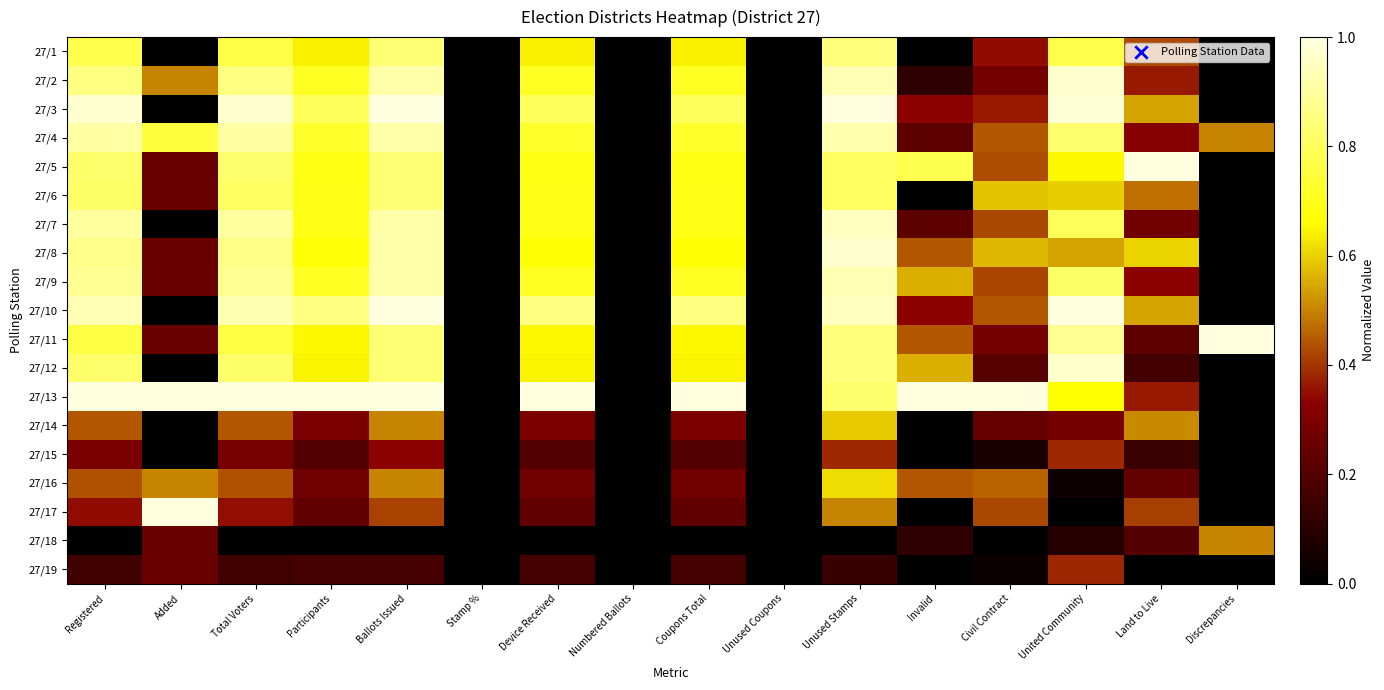

Reading right to left, list all the values displayed in this chart.

27/1: Discrepancies=0.0	Land to Live=0.4	United Community=0.8	Civil Contract=0.3	Invalid=0.0	Unused Stamps=0.9	Unused Coupons=0.0	Coupons Total=0.6	Numbered Ballots=0.0	Device Received=0.6	Stamp %=0.0	Ballots Issued=0.8	Participants=0.6	Total Voters=0.8	Added=0.0	Registered=0.8
27/2: Discrepancies=0.0	Land to Live=0.4	United Community=1.0	Civil Contract=0.3	Invalid=0.1	Unused Stamps=0.9	Unused Coupons=0.0	Coupons Total=0.7	Numbered Ballots=0.0	Device Received=0.7	Stamp %=0.0	Ballots Issued=0.9	Participants=0.7	Total Voters=0.9	Added=0.5	Registered=0.9
27/3: Discrepancies=0.0	Land to Live=0.5	United Community=1.0	Civil Contract=0.4	Invalid=0.3	Unused Stamps=1.0	Unused Coupons=0.0	Coupons Total=0.8	Numbered Ballots=0.0	Device Received=0.8	Stamp %=0.0	Ballots Issued=1.0	Participants=0.8	Total Voters=1.0	Added=0.0	Registered=1.0
27/4: Discrepancies=0.5	Land to Live=0.3	United Community=0.8	Civil Contract=0.4	Invalid=0.2	Unused Stamps=0.9	Unused Coupons=0.0	Coupons Total=0.7	Numbered Ballots=0.0	Device Received=0.7	Stamp %=0.0	Ballots Issued=0.9	Participants=0.7	Total Voters=0.9	Added=0.8	Registered=0.9
27/5: Discrepancies=0.0	Land to Live=1.0	United Community=0.6	Civil Contract=0.4	Invalid=0.8	Unused Stamps=0.8	Unused Coupons=0.0	Coupons Total=0.7	Numbered Ballots=0.0	Device Received=0.7	Stamp %=0.0	Ballots Issued=0.8	Participants=0.7	Total Voters=0.8	Added=0.2	Registered=0.8
27/6: Discrepancies=0.0	Land to Live=0.5	United Community=0.6	Civil Contract=0.6	Invalid=0.0	Unused Stamps=0.8	Unused Coupons=0.0	Coupons Total=0.7	Numbered Ballots=0.0	Device Received=0.7	Stamp %=0.0	Ballots Issued=0.8	Participants=0.7	Total Voters=0.8	Added=0.2	Registered=0.8
27/7: Discrepancies=0.0	Land to Live=0.3	United Community=0.8	Civil Contract=0.4	Invalid=0.2	Unused Stamps=1.0	Unused Coupons=0.0	Coupons Total=0.7	Numbered Ballots=0.0	Device Received=0.7	Stamp %=0.0	Ballots Issued=0.9	Participants=0.7	Total Voters=0.9	Added=0.0	Registered=0.9
27/8: Discrepancies=0.0	Land to Live=0.6	United Community=0.5	Civil Contract=0.6	Invalid=0.4	Unused Stamps=1.0	Unused Coupons=0.0	Coupons Total=0.7	Numbered Ballots=0.0	Device Received=0.7	Stamp %=0.0	Ballots Issued=0.9	Participants=0.7	Total Voters=0.9	Added=0.2	Registered=0.9
27/9: Discrepancies=0.0	Land to Live=0.3	United Community=0.8	Civil Contract=0.4	Invalid=0.6	Unused Stamps=0.9	Unused Coupons=0.0	Coupons Total=0.7	Numbered Ballots=0.0	Device Received=0.7	Stamp %=0.0	Ballots Issued=0.9	Participants=0.7	Total Voters=0.9	Added=0.2	Registered=0.9
27/10: Discrepancies=0.0	Land to Live=0.5	United Community=1.0	Civil Contract=0.4	Invalid=0.3	Unused Stamps=1.0	Unused Coupons=0.0	Coupons Total=0.9	Numbered Ballots=0.0	Device Received=0.9	Stamp %=0.0	Ballots Issued=1.0	Participants=0.9	Total Voters=0.9	Added=0.0	Registered=0.9
27/11: Discrepancies=1.0	Land to Live=0.2	United Community=0.9	Civil Contract=0.3	Invalid=0.4	Unused Stamps=0.8	Unused Coupons=0.0	Coupons Total=0.7	Numbered Ballots=0.0	Device Received=0.7	Stamp %=0.0	Ballots Issued=0.8	Participants=0.7	Total Voters=0.8	Added=0.2	Registered=0.8
27/12: Discrepancies=0.0	Land to Live=0.2	United Community=1.0	Civil Contract=0.2	Invalid=0.6	Unused Stamps=0.8	Unused Coupons=0.0	Coupons Total=0.6	Numbered Ballots=0.0	Device Received=0.6	Stamp %=0.0	Ballots Issued=0.8	Participants=0.6	Total Voters=0.8	Added=0.0	Registered=0.8
27/13: Discrepancies=0.0	Land to Live=0.4	United Community=0.7	Civil Contract=1.0	Invalid=1.0	Unused Stamps=0.8	Unused Coupons=0.0	Coupons Total=1.0	Numbered Ballots=0.0	Device Received=1.0	Stamp %=0.0	Ballots Issued=1.0	Participants=1.0	Total Voters=1.0	Added=1.0	Registered=1.0
27/14: Discrepancies=0.0	Land to Live=0.5	United Community=0.3	Civil Contract=0.2	Invalid=0.0	Unused Stamps=0.6	Unused Coupons=0.0	Coupons Total=0.3	Numbered Ballots=0.0	Device Received=0.3	Stamp %=0.0	Ballots Issued=0.5	Participants=0.3	Total Voters=0.4	Added=0.0	Registered=0.4
27/15: Discrepancies=0.0	Land to Live=0.1	United Community=0.4	Civil Contract=0.1	Invalid=0.0	Unused Stamps=0.4	Unused Coupons=0.0	Coupons Total=0.2	Numbered Ballots=0.0	Device Received=0.2	Stamp %=0.0	Ballots Issued=0.3	Participants=0.2	Total Voters=0.3	Added=0.0	Registered=0.3
27/16: Discrepancies=0.0	Land to Live=0.2	United Community=0.0	Civil Contract=0.5	Invalid=0.4	Unused Stamps=0.6	Unused Coupons=0.0	Coupons Total=0.3	Numbered Ballots=0.0	Device Received=0.3	Stamp %=0.0	Ballots Issued=0.5	Participants=0.3	Total Voters=0.4	Added=0.5	Registered=0.4
27/17: Discrepancies=0.0	Land to Live=0.4	United Community=0.0	Civil Contract=0.4	Invalid=0.0	Unused Stamps=0.5	Unused Coupons=0.0	Coupons Total=0.2	Numbered Ballots=0.0	Device Received=0.2	Stamp %=0.0	Ballots Issued=0.4	Participants=0.2	Total Voters=0.3	Added=1.0	Registered=0.3
27/18: Discrepancies=0.5	Land to Live=0.2	United Community=0.1	Civil Contract=0.0	Invalid=0.1	Unused Stamps=0.0	Unused Coupons=0.0	Coupons Total=0.0	Numbered Ballots=0.0	Device Received=0.0	Stamp %=0.0	Ballots Issued=0.0	Participants=0.0	Total Voters=0.0	Added=0.2	Registered=0.0
27/19: Discrepancies=0.0	Land to Live=0.0	United Community=0.4	Civil Contract=0.0	Invalid=0.0	Unused Stamps=0.1	Unused Coupons=0.0	Coupons Total=0.2	Numbered Ballots=0.0	Device Received=0.2	Stamp %=0.0	Ballots Issued=0.2	Participants=0.2	Total Voters=0.2	Added=0.2	Registered=0.2